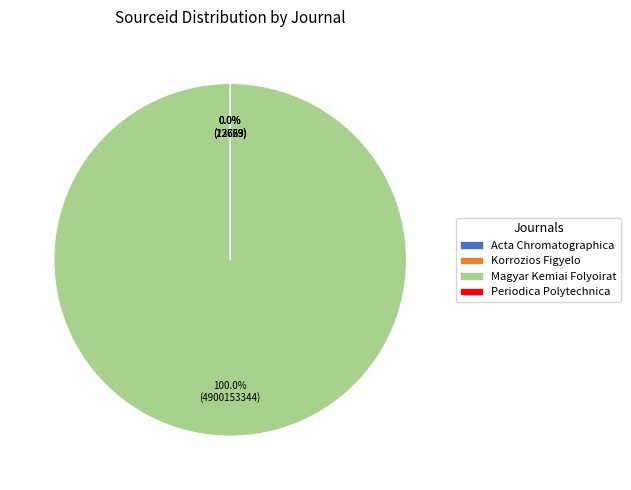

Approximately how many times larger is the value at Acta Chromatographica compared to Korrozios Figyelo?

1.8